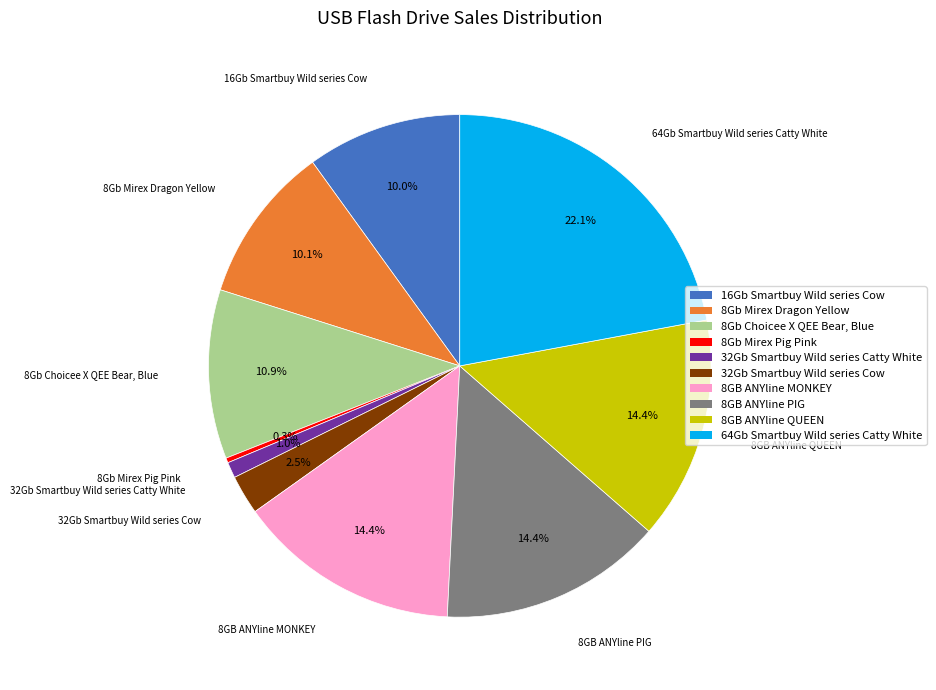

To the nearest percent, what is the difference between the largest and smallest slice percentages?

22%